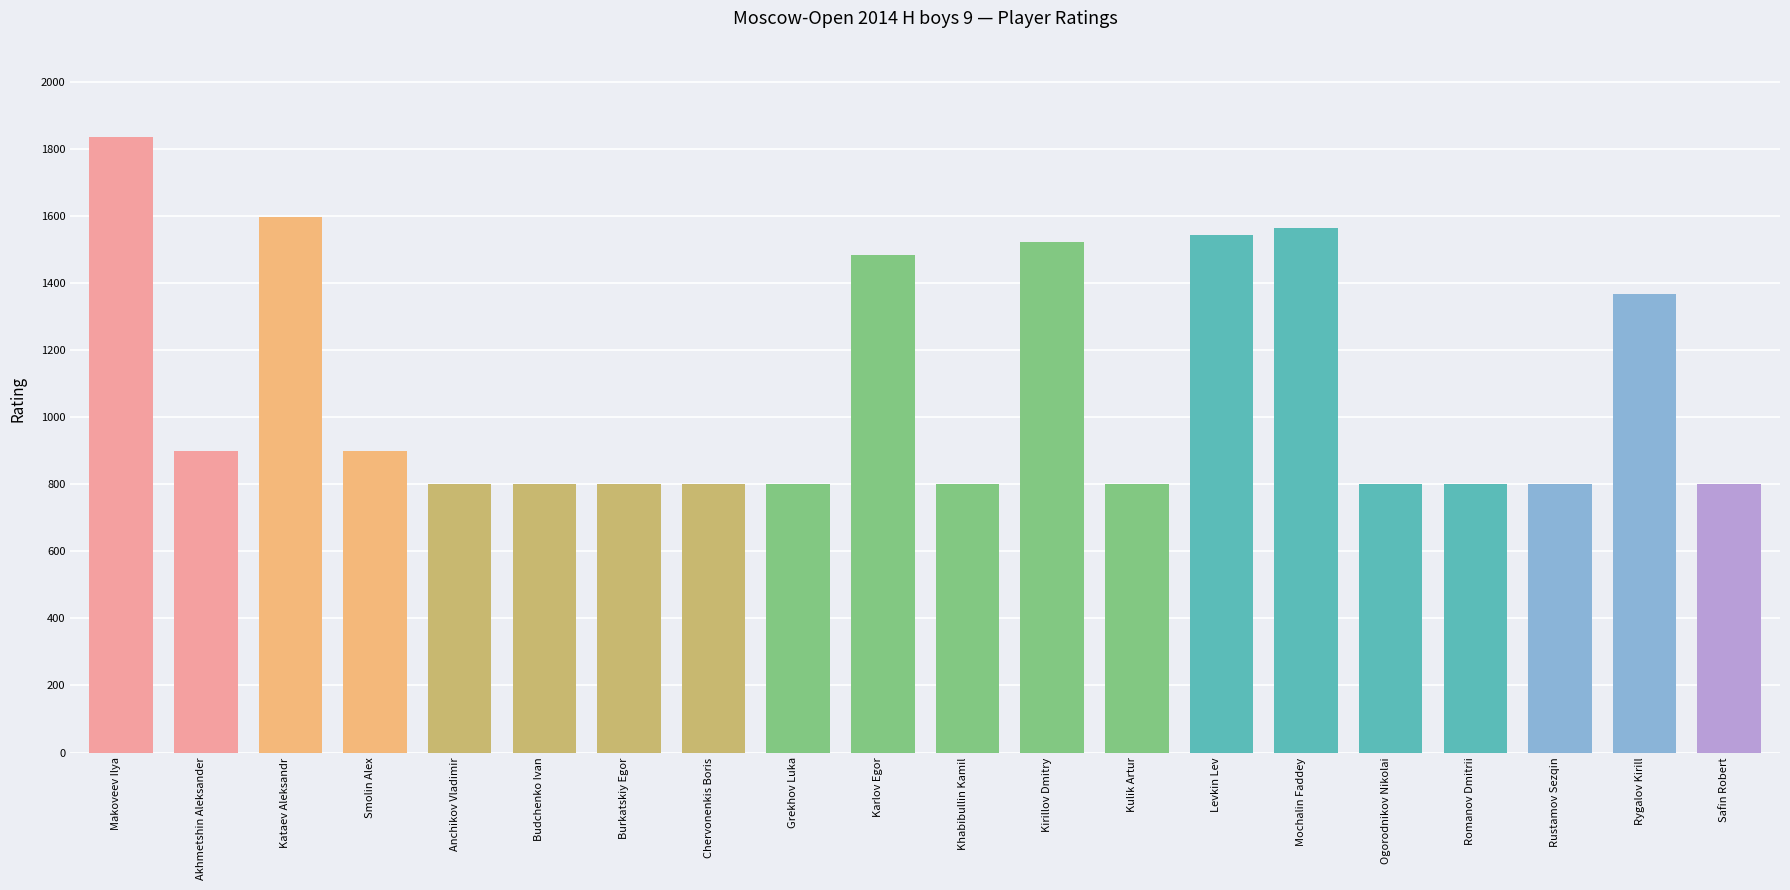

Between Kirillov Dmitry and Rygalov Kirill, which is larger?

Kirillov Dmitry